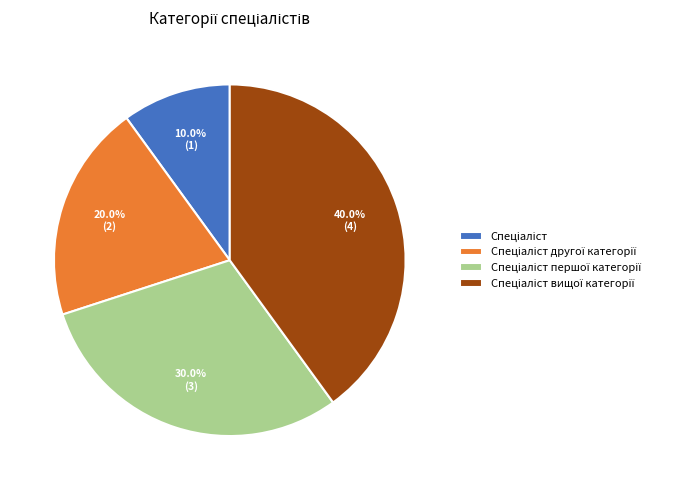

Is there a majority slice in this chart?

No